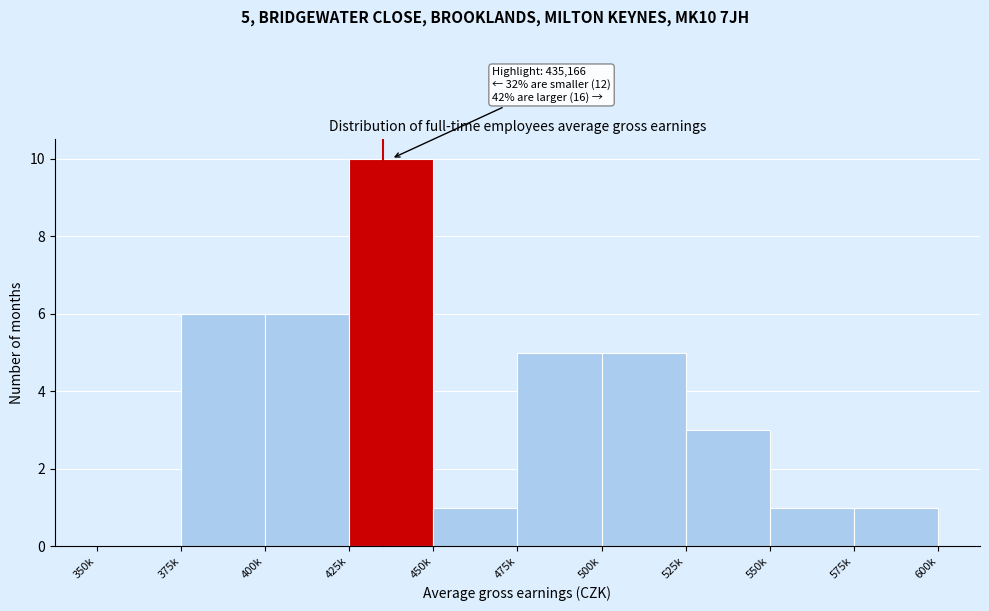

Reading left to right, extract all data points from this chart.

350k=0	375k=6	400k=6	425k=10	450k=1	475k=5	500k=5	525k=3	550k=1	575k=1